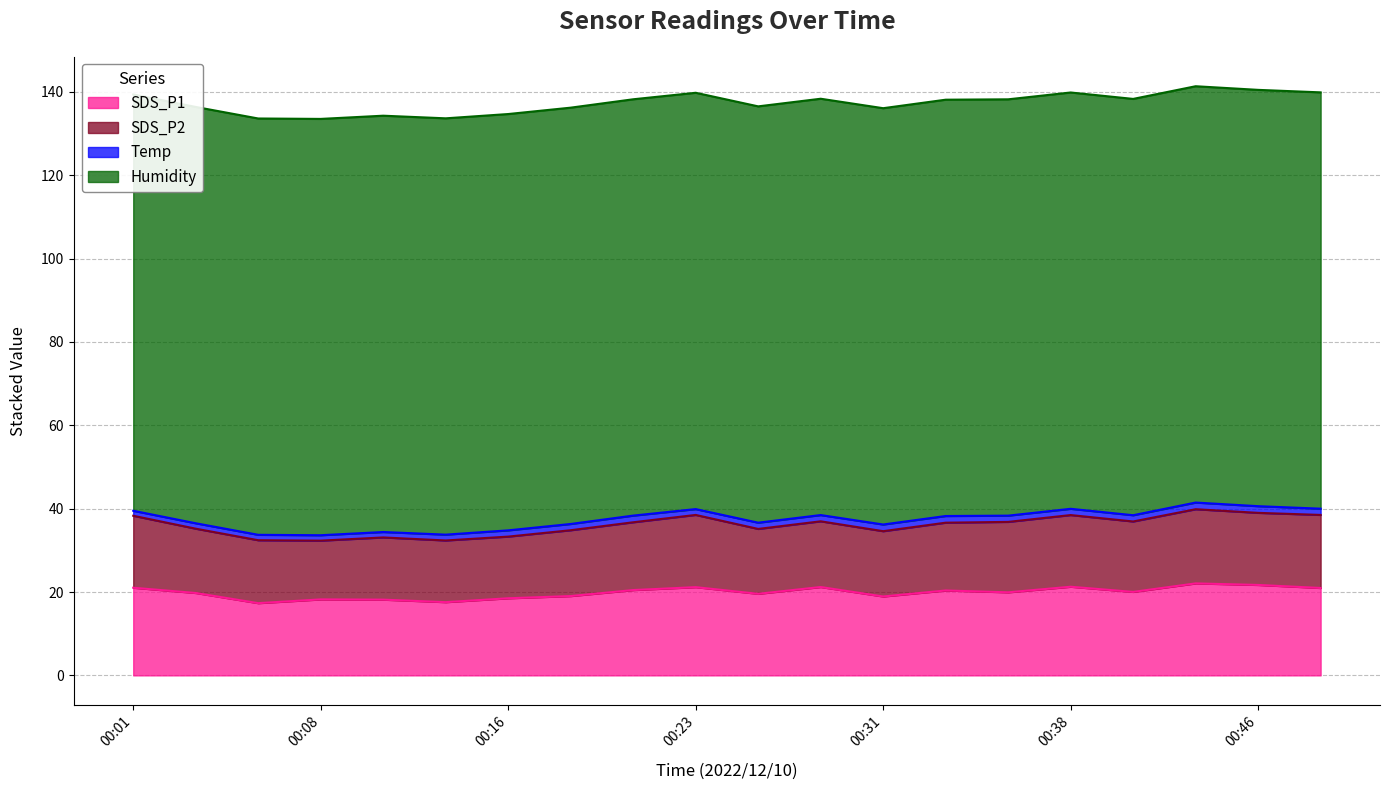

Rank the categories by Temp value from lowest to highest.

00:01, 00:03, 00:06, 00:08, 00:11, 00:13, 00:23, 00:16, 00:18, 00:26, 00:28, 00:36, 00:38, 00:41, 00:49, 00:21, 00:31, 00:33, 00:43, 00:46